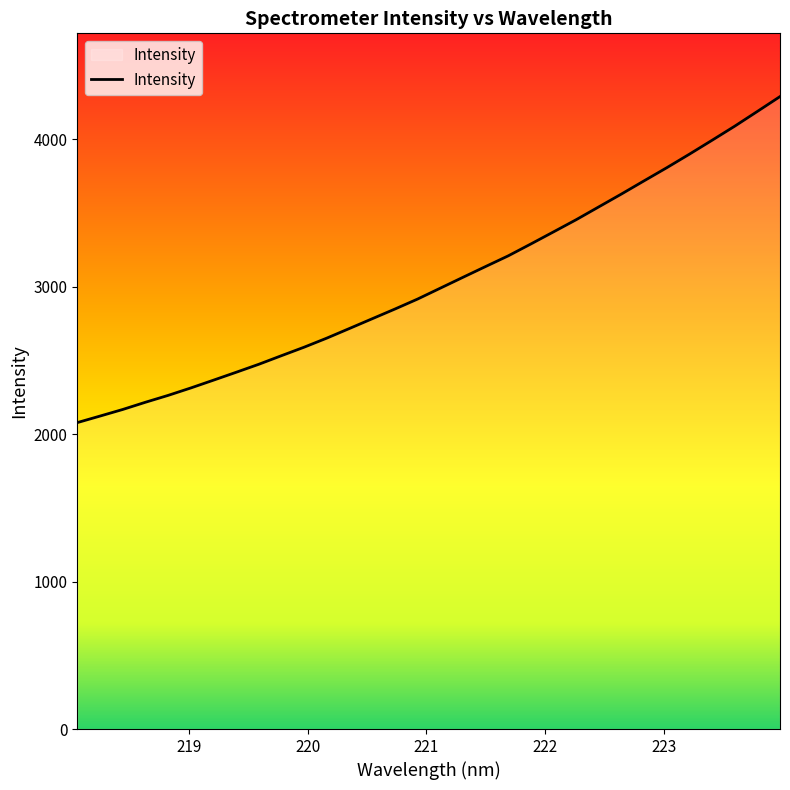

What is the difference between the maximum and minimum values?

2211.3